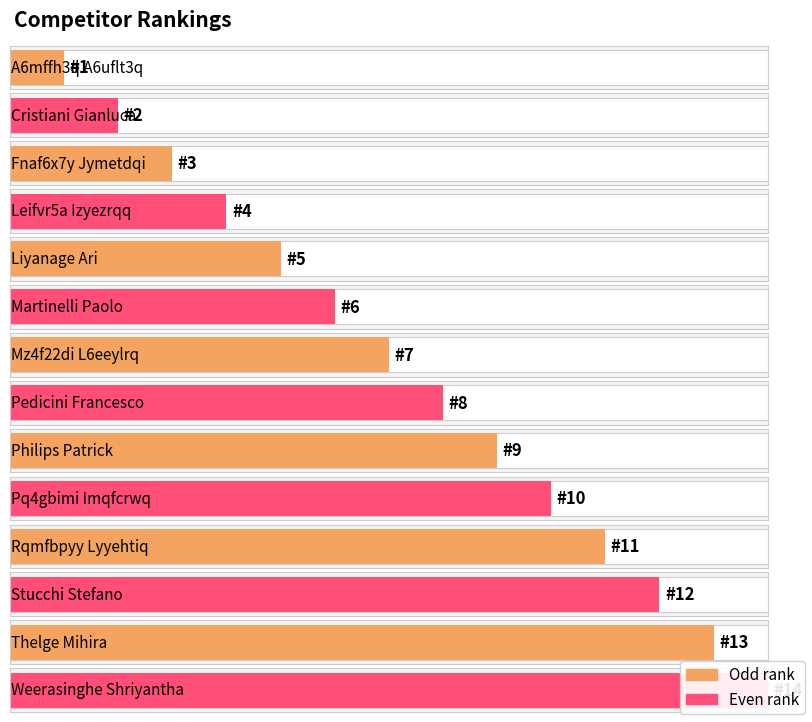

Reading left to right, what are all the values shown in this chart?

A6mffh3q A6uflt3q=1	Cristiani Gianluca=2	Fnaf6x7y Jymetdqi=3	Leifvr5a Izyezrqq=4	Liyanage Ari=5	Martinelli Paolo=6	Mz4f22di L6eeylrq=7	Pedicini Francesco=8	Philips Patrick=9	Pq4gbimi Imqfcrwq=10	Rqmfbpyy Lyyehtiq=11	Stucchi Stefano=12	Thelge Mihira=13	Weerasinghe Shriyantha=14